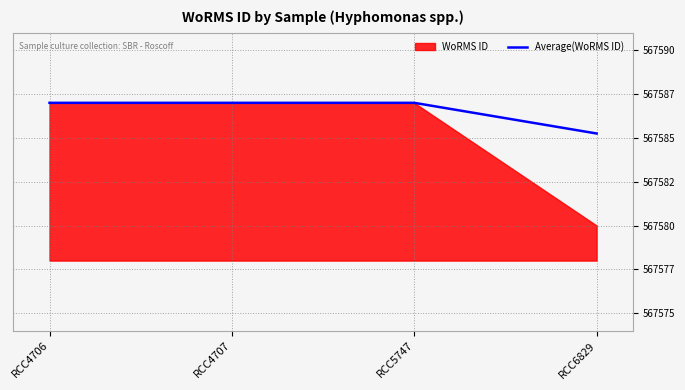

Read the value at RCC4707.

567587.0